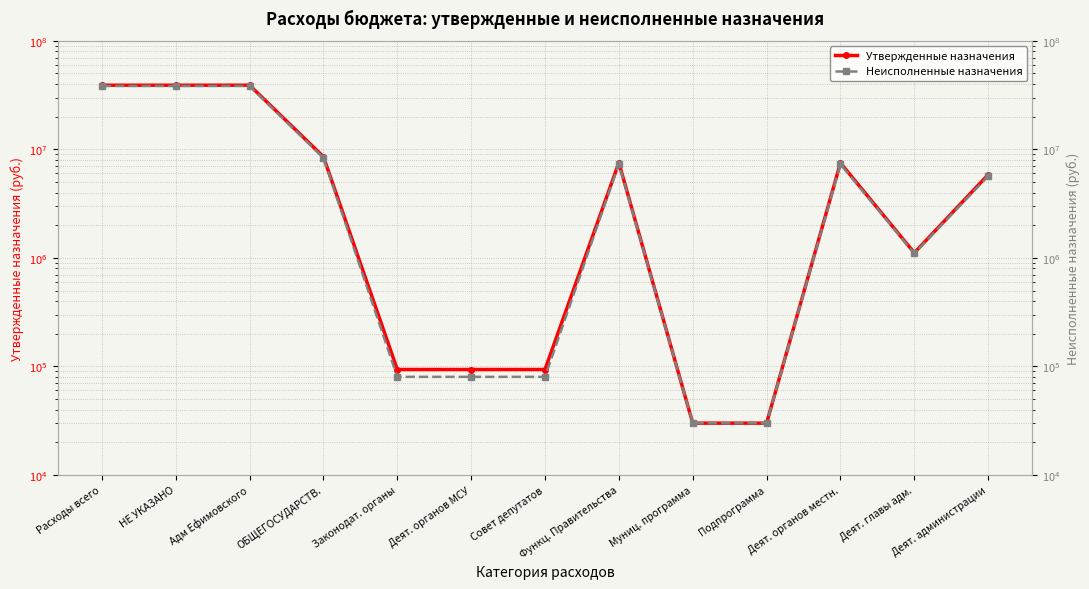

Reading left to right, what are all the values shown in this chart?

Утвержденные назначения: Расходы всего=38994896.0	НЕ УКАЗАНО=38994896.0	Адм Ефимовского=38994896.0	ОБЩЕГОСУДАРСТВ.=8548493.0	Законодат. органы=93658.0	Деят. органов МСУ=93658.0	Совет депутатов=93658.0	Функц. Правительства=7527134.0	Муниц. программа=30000.0	Подпрограмма=30000.0	Деят. органов местн.=7497134.0	Деят. главы адм.=1112695.0	Деят. администрации=5844814.0
Неисполненные назначения: Расходы всего=38354248.5	НЕ УКАЗАНО=38354248.5	Адм Ефимовского=38354248.5	ОБЩЕГОСУДАРСТВ.=8339768.5	Законодат. органы=80147.0	Деят. органов МСУ=80147.0	Совет депутатов=80147.0	Функц. Правительства=7334620.5	Муниц. программа=30000.0	Подпрограмма=30000.0	Деят. органов местн.=7304620.5	Деят. главы адм.=1097695.0	Деят. администрации=5667300.5